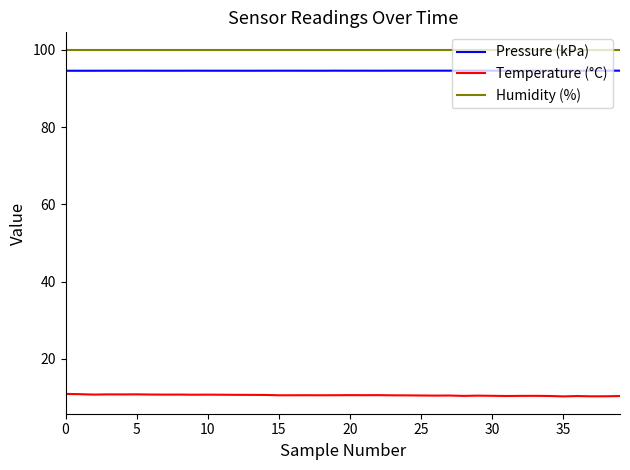

True or false: Pressure (kPa) has more than 2 interior local peaks.

True